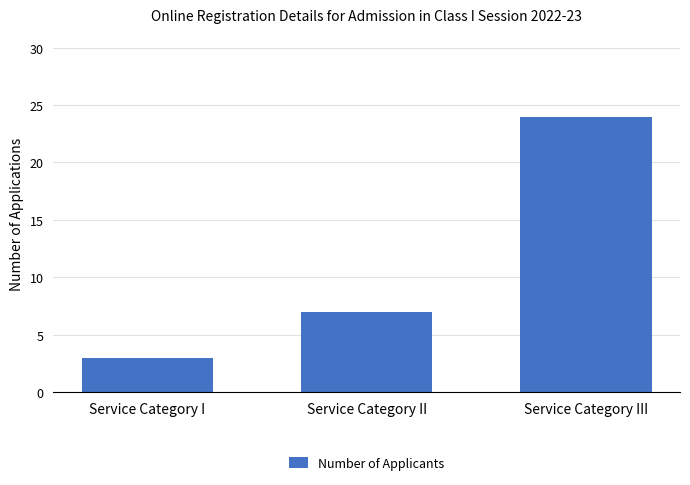

What is the label of the 3rd bar from the left?

Service Category III